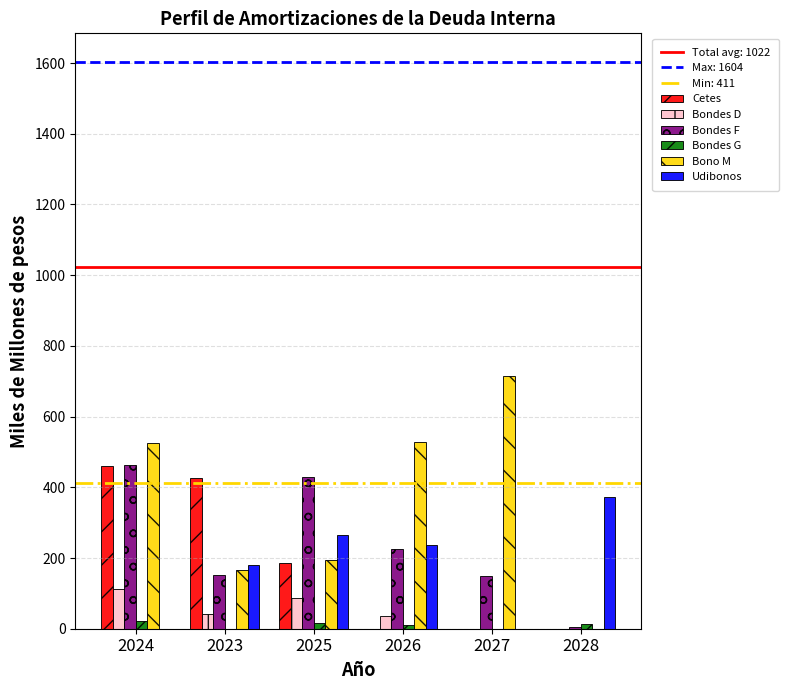

Between 2024 and 2028, which series saw the biggest shift?

Bono M